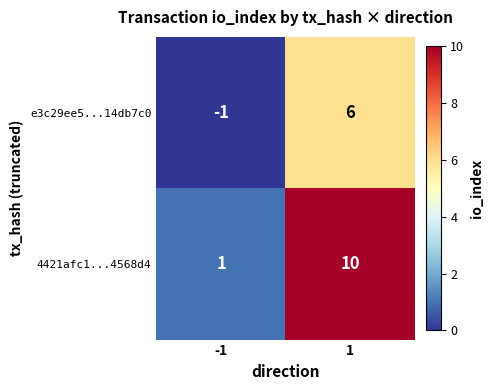

How many distinct data groups are displayed?

2